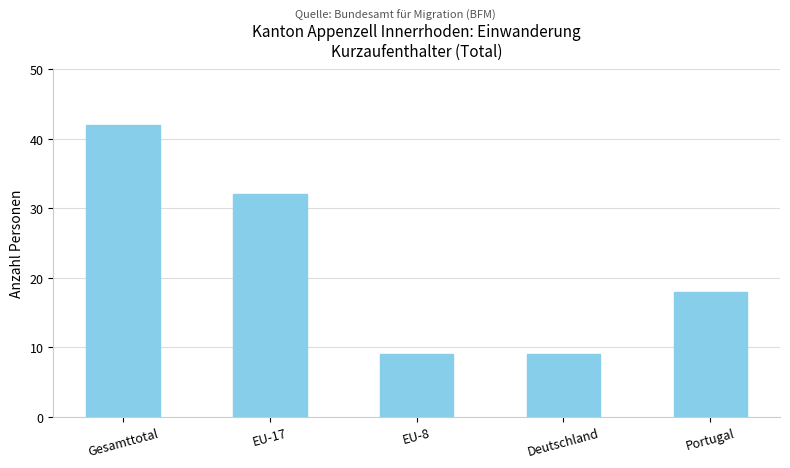

What is the average value?

22